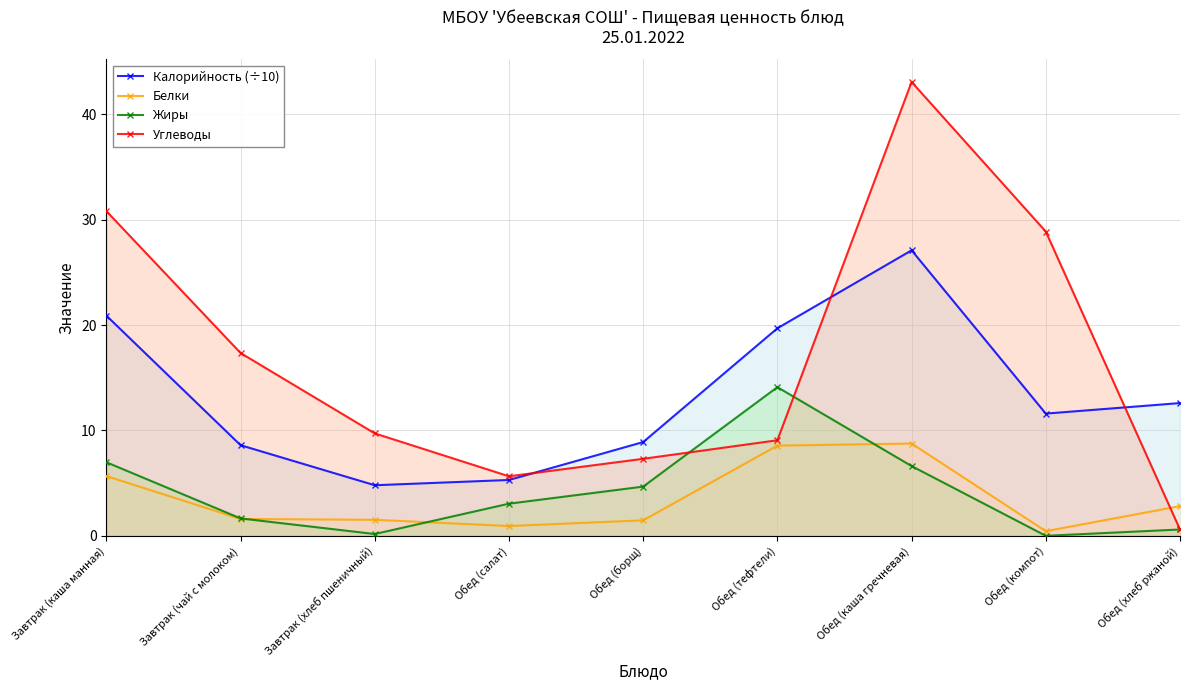

Rank the series by their maximum value, from lowest to highest.

Белки, Жиры, Калорийность (÷10), Углеводы